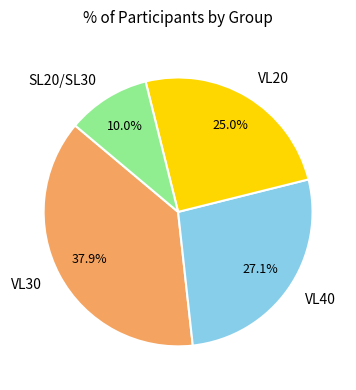

What is the ratio of the value at VL40 to the value at VL30?

0.7